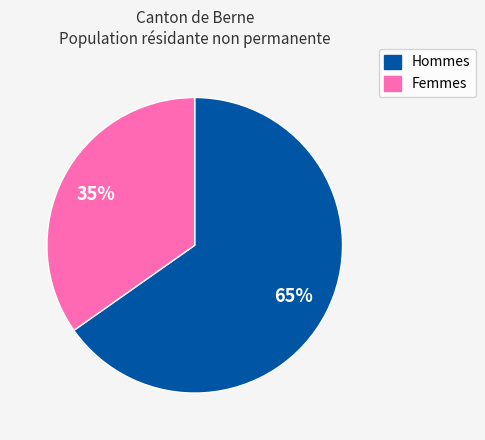

Combined, do Femmes and Hommes account for over 50%?

Yes